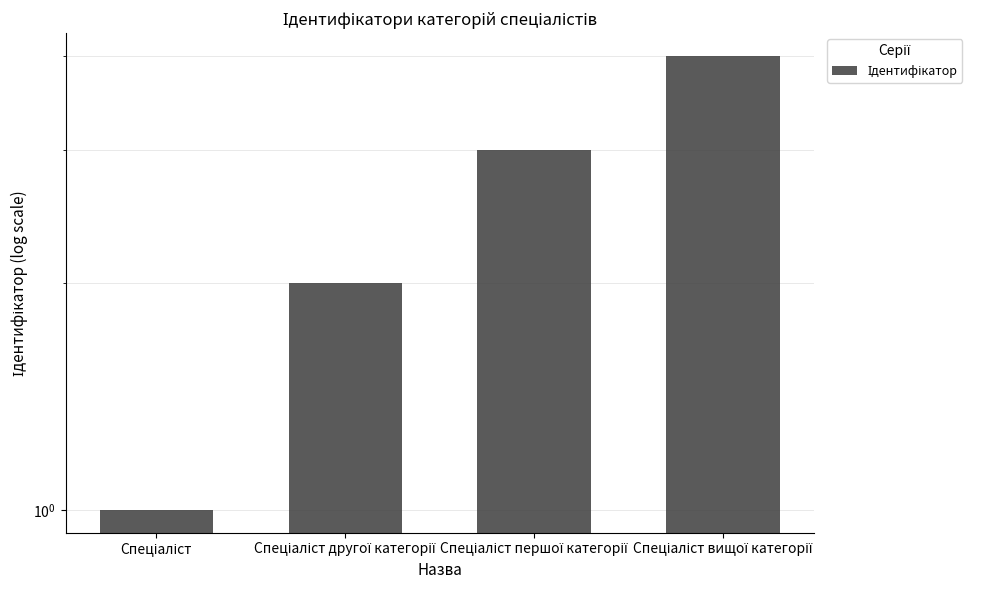

Approximately how many times larger is the value at Спеціаліст вищої категорії compared to Спеціаліст?

4.0